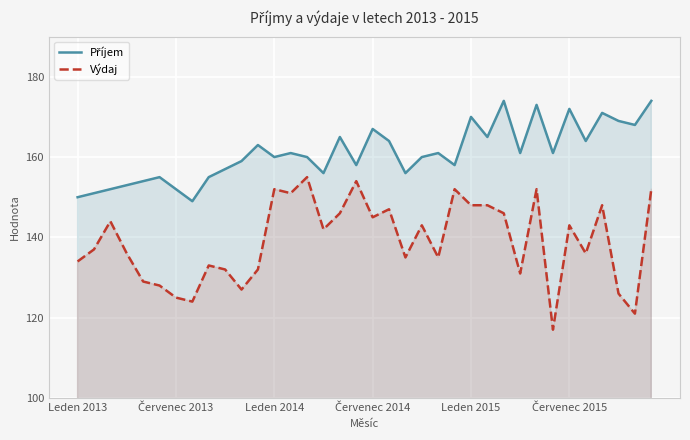

The value of Příjem at 17 is 158. True or false?

True